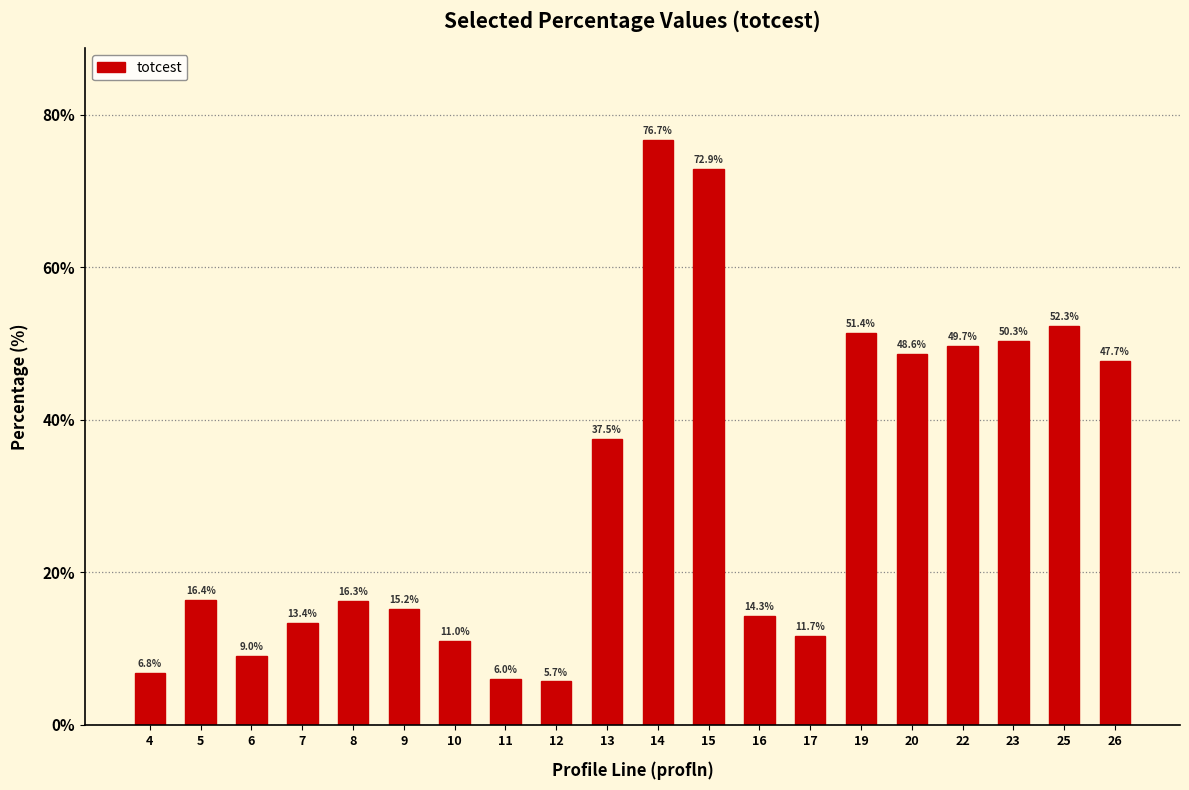

Reading left to right, list all the values displayed in this chart.

4=6.8	5=16.4	6=9.0	7=13.4	8=16.3	9=15.2	10=11.0	11=6.0	12=5.7	13=37.5	14=76.7	15=72.9	16=14.3	17=11.7	19=51.4	20=48.6	22=49.7	23=50.3	25=52.3	26=47.7